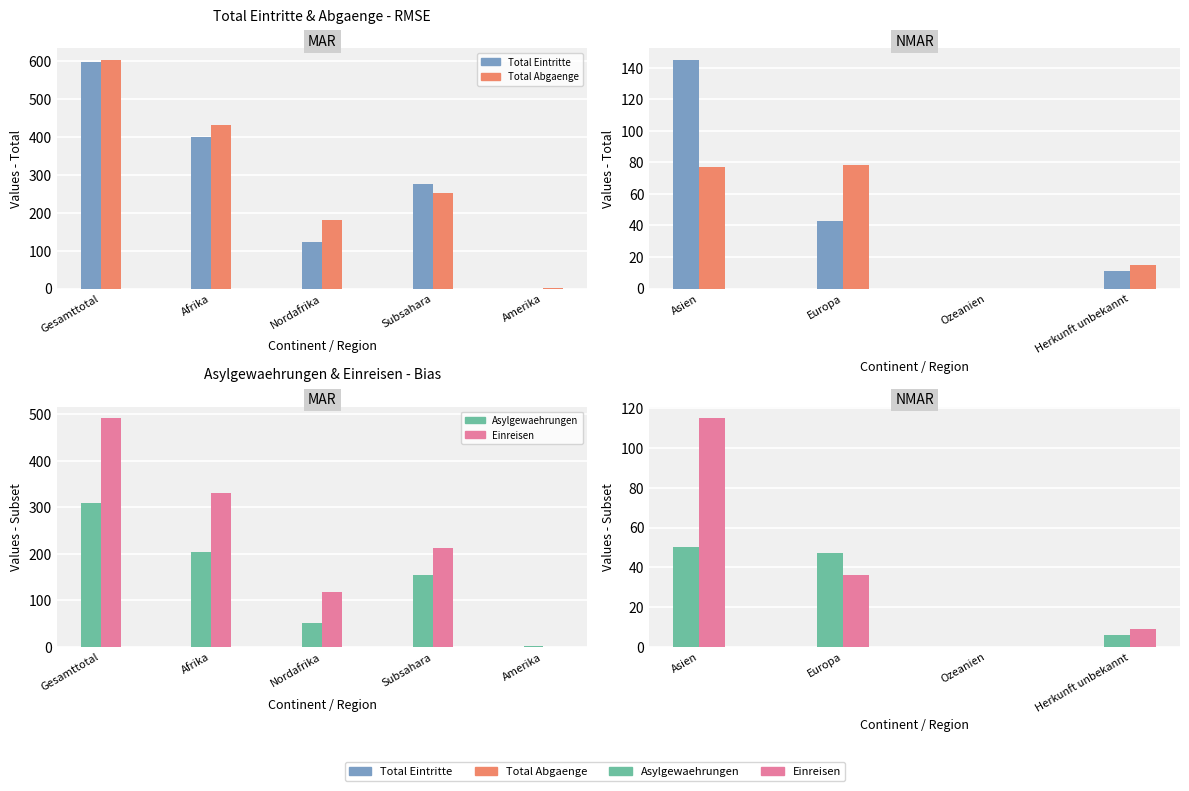

Are the bars horizontal?

No